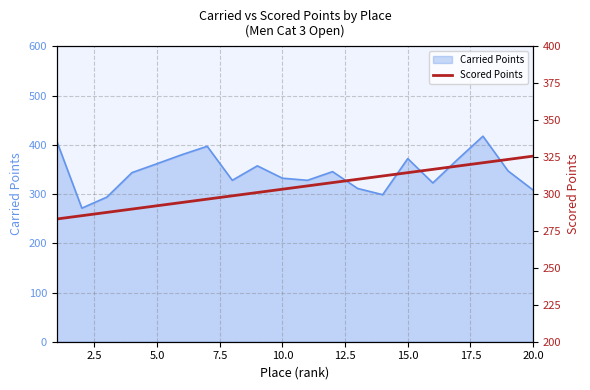

What is the minimum value for Carried Points?

271.4